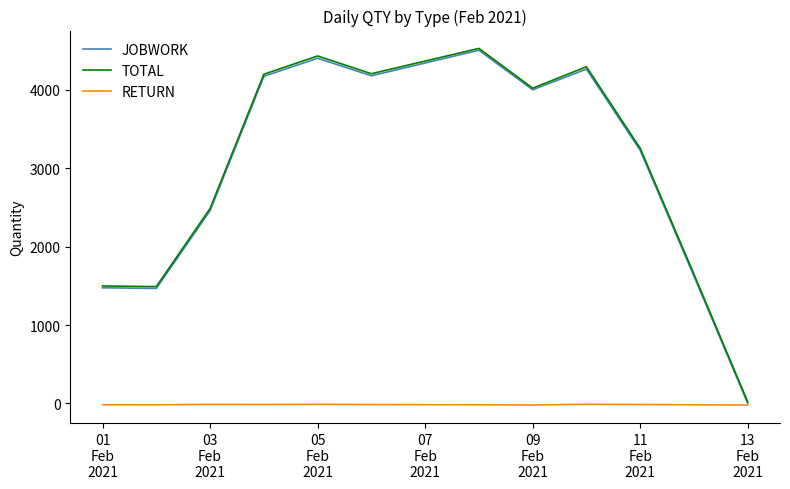

What is the greatest value displayed?

4529.3